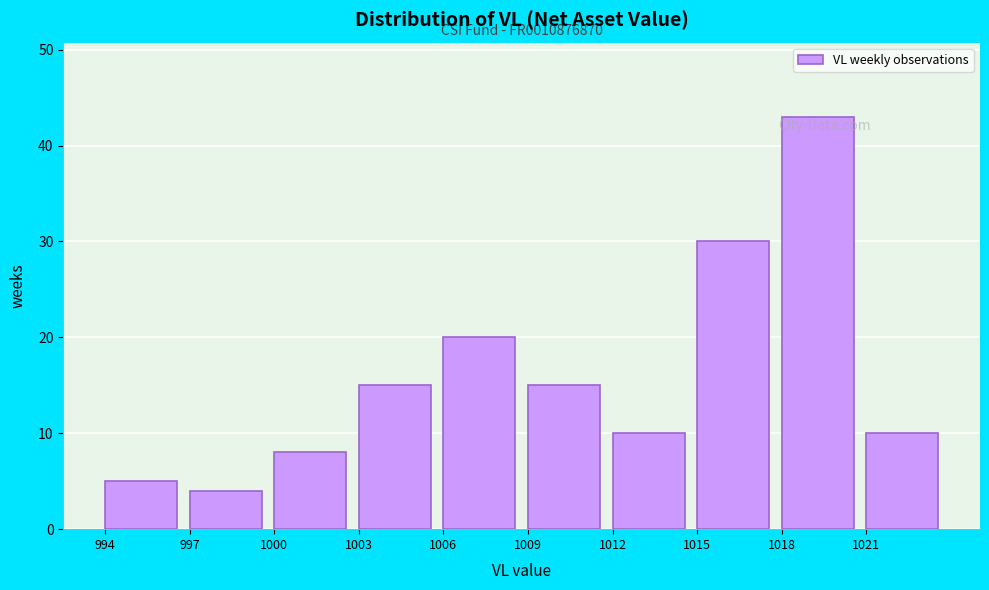

Over which range of the x-axis is the bar tallest?

1018 to 1021